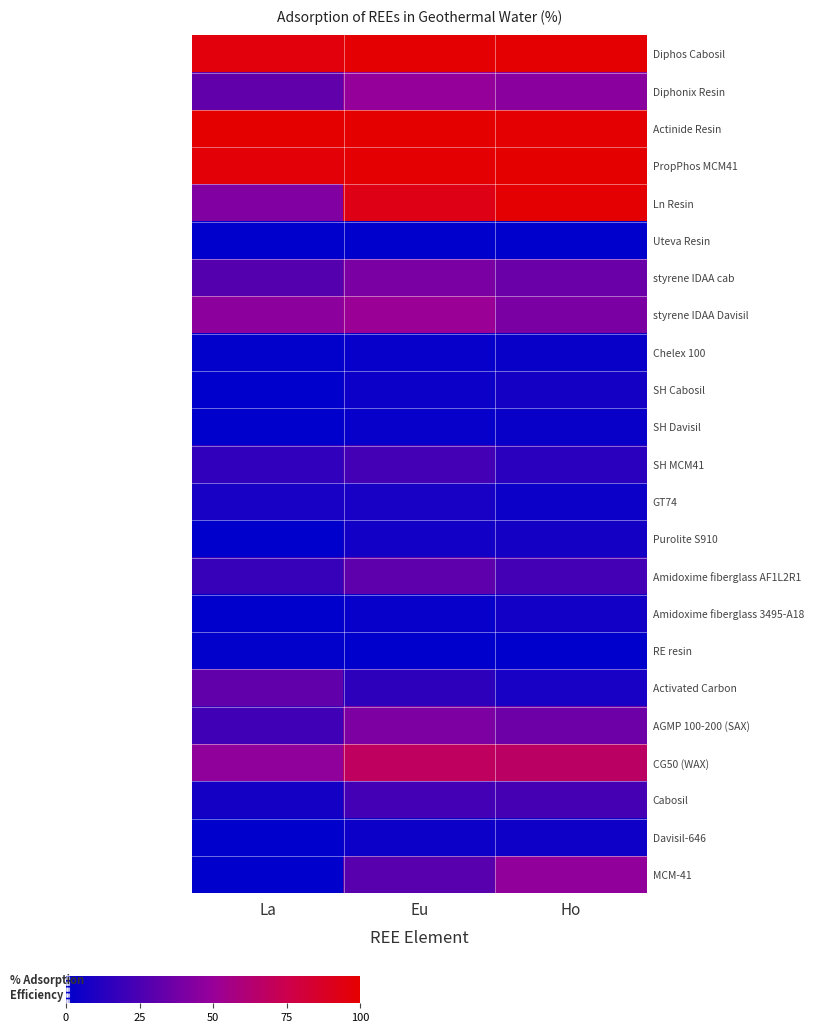

How many data points does each series have?

3